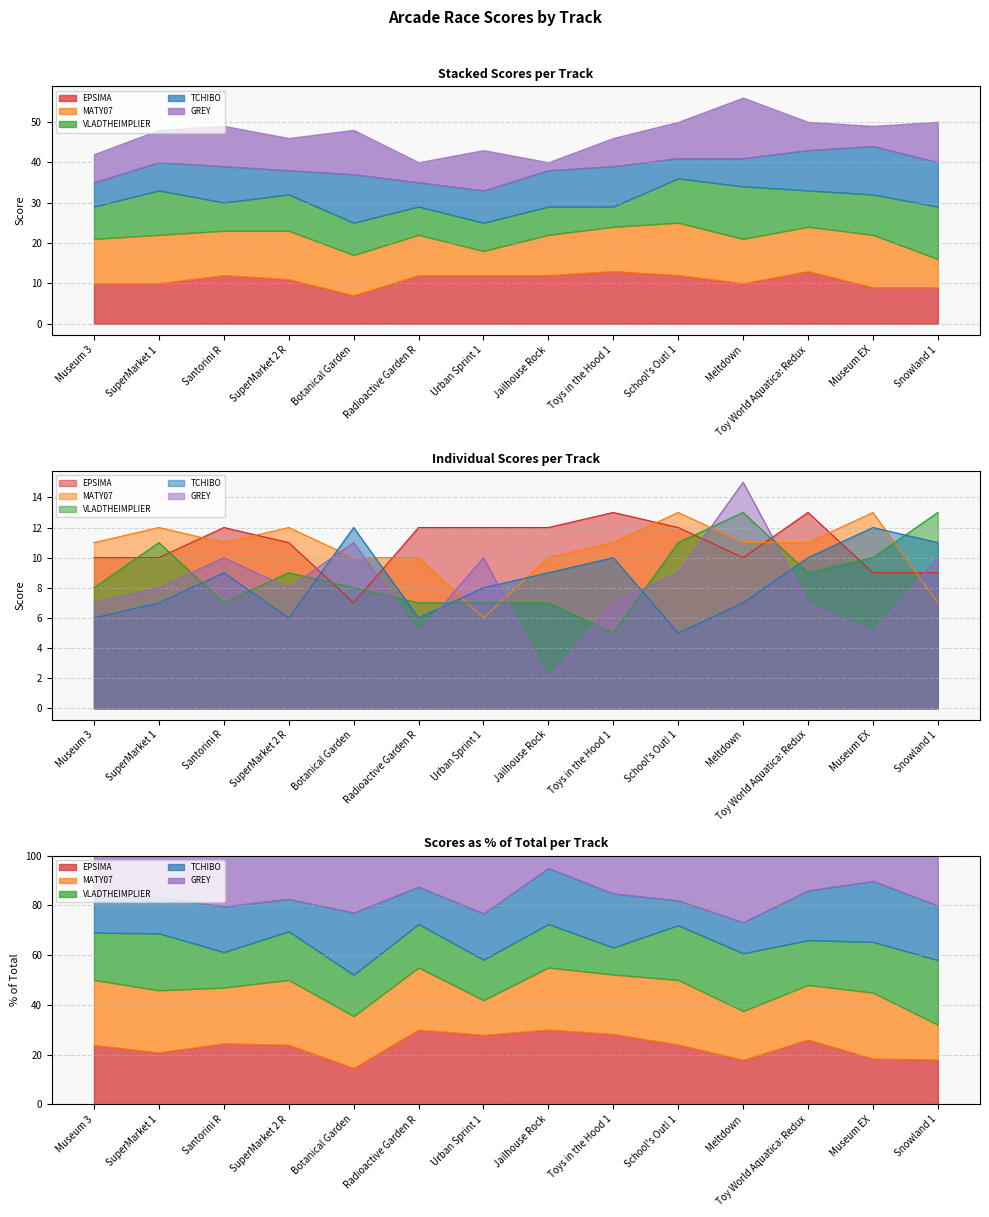

What is the difference between the highest and lowest values at Botanical Garden?

5